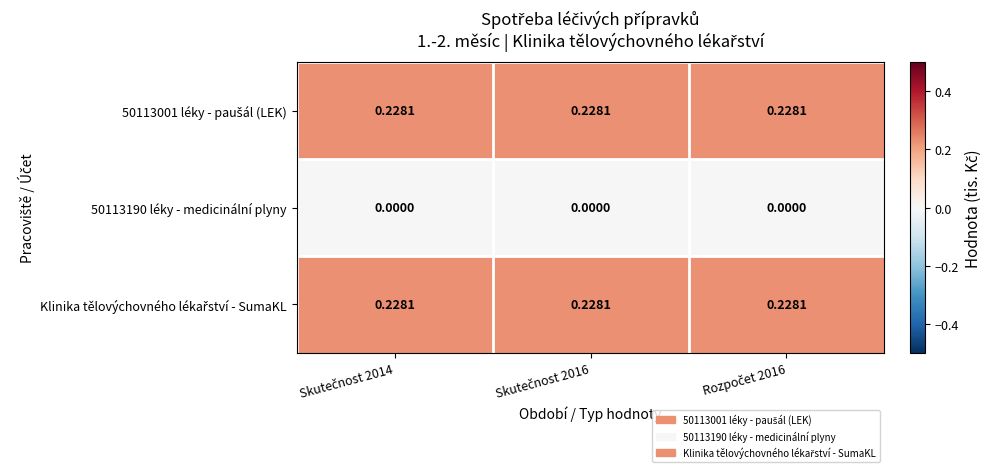

Which has a higher value, Skutečnost 2014 or Rozpočet 2016?

Skutečnost 2014